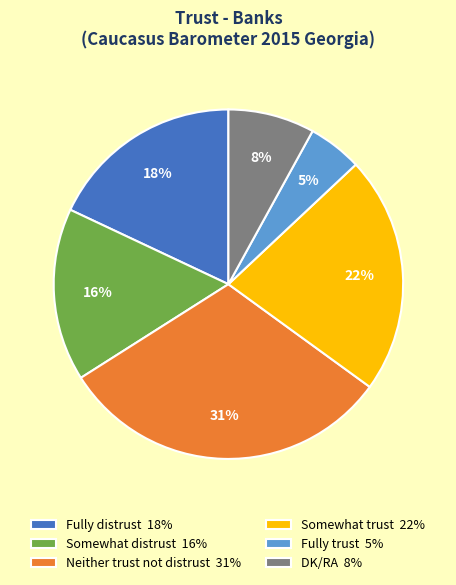

Is Somewhat distrust the majority of the pie?

No